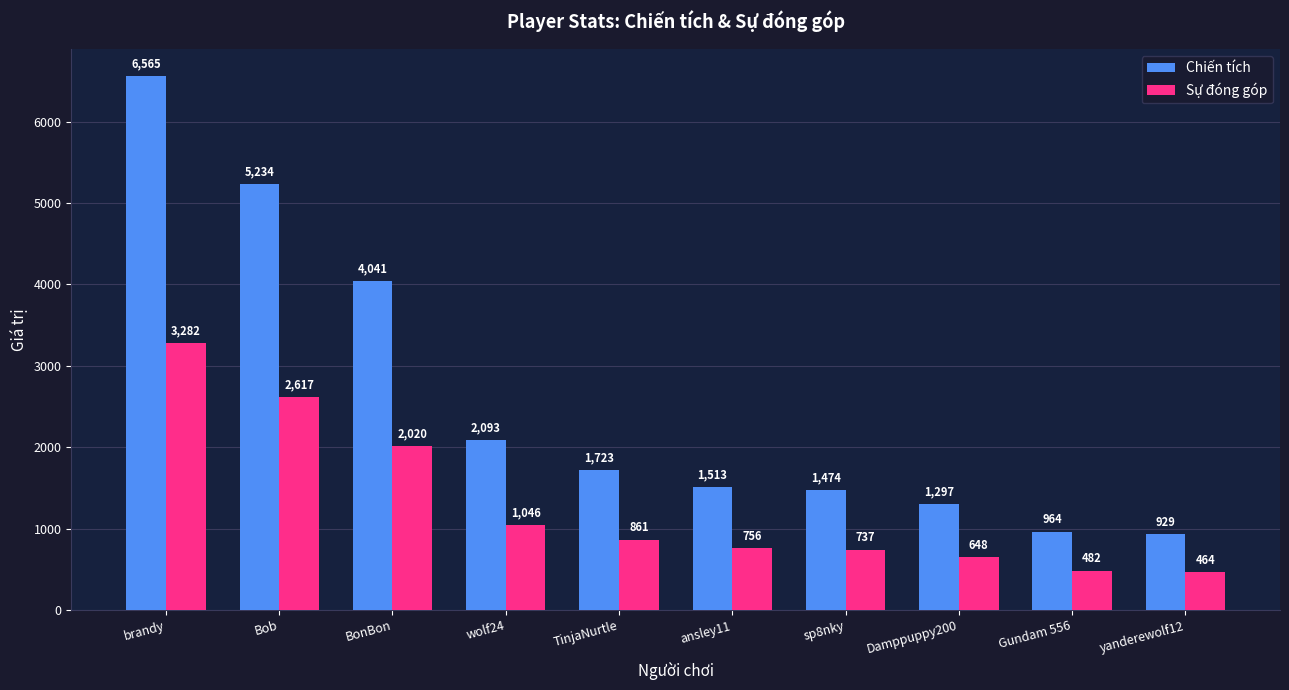

How many data points does each series have?

10